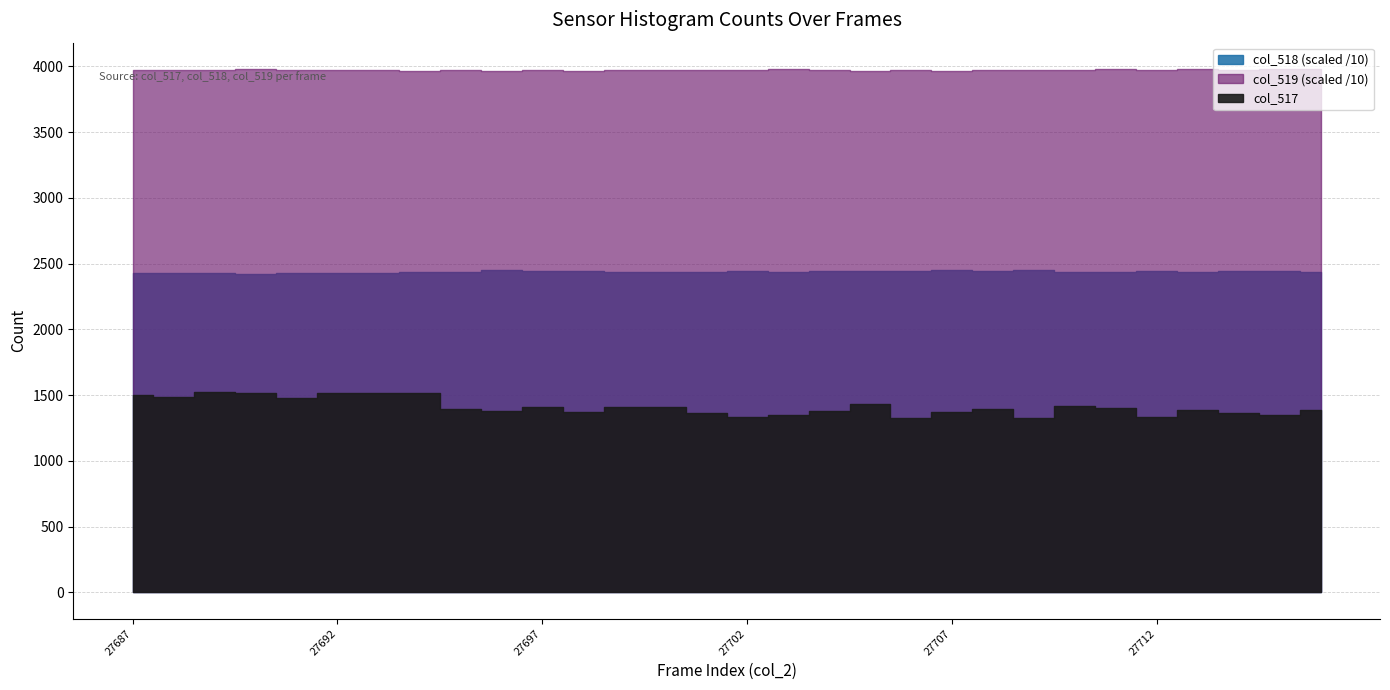

Rank the series at 27711 from lowest to highest value.

col_517, col_518, col_519